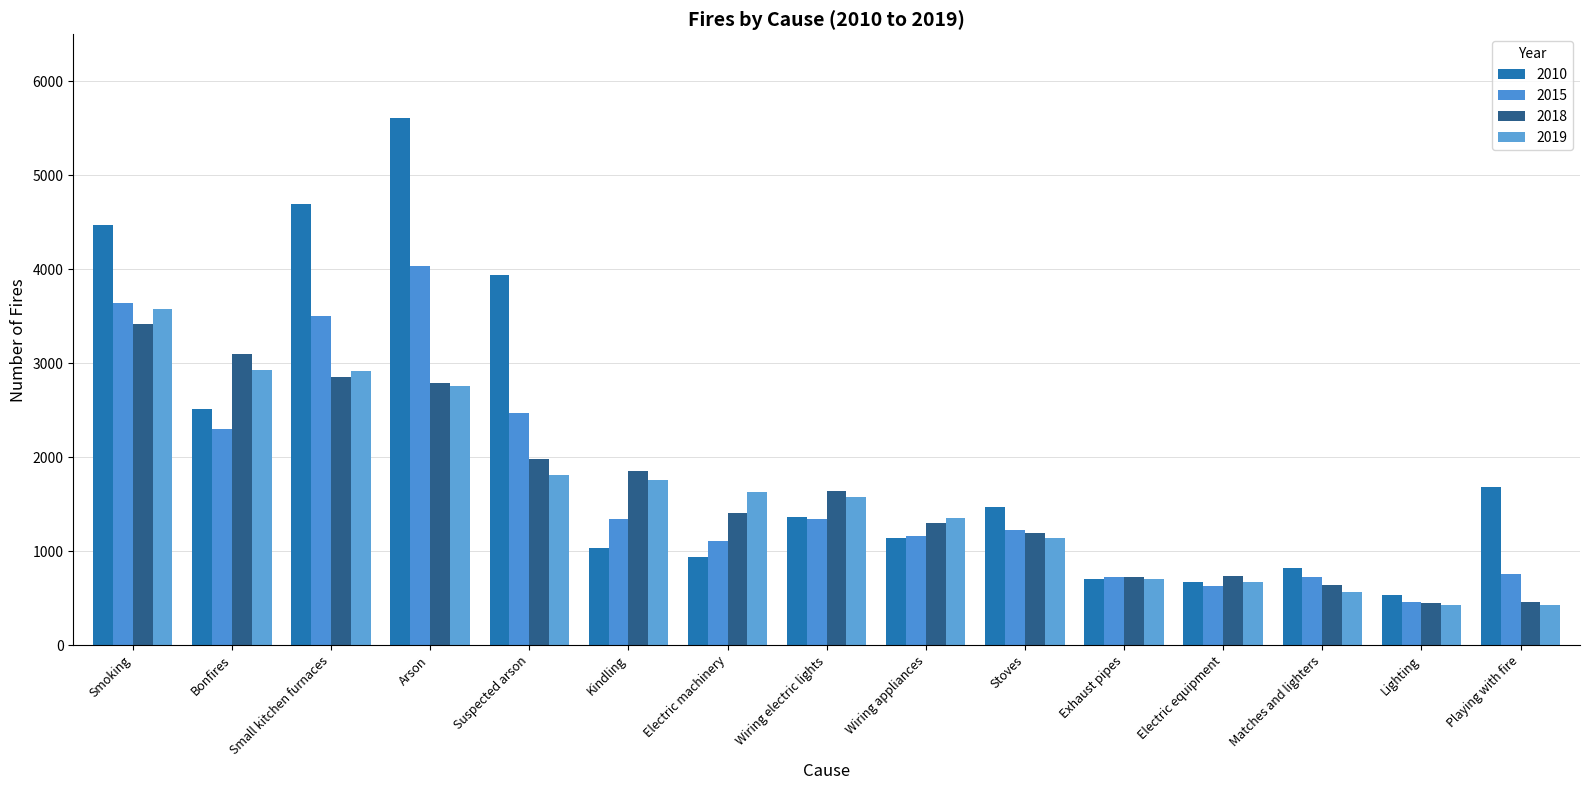

Which series has the largest total across all categories?

2010